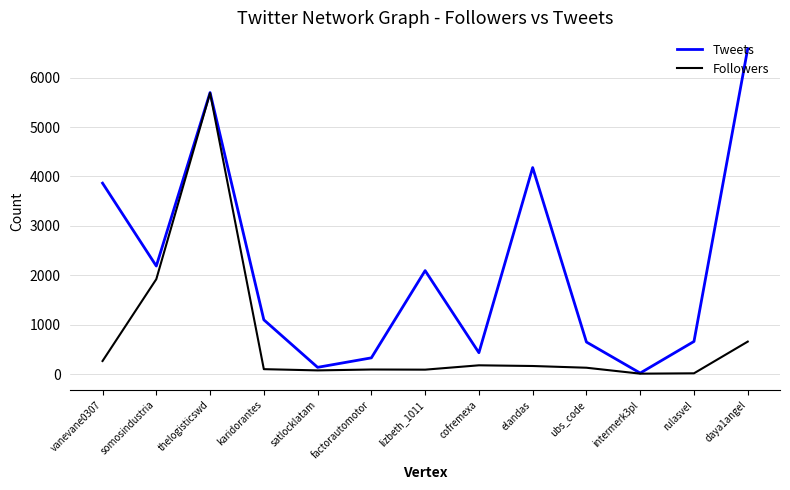

Which category has the highest value across all series?

daya1angel